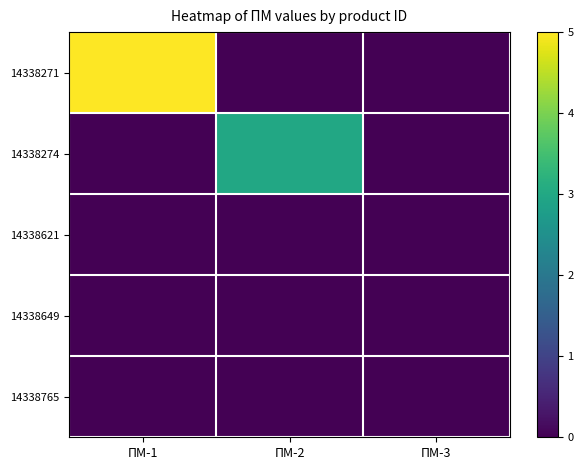

Which category has the lowest value across all series?

ПМ-2